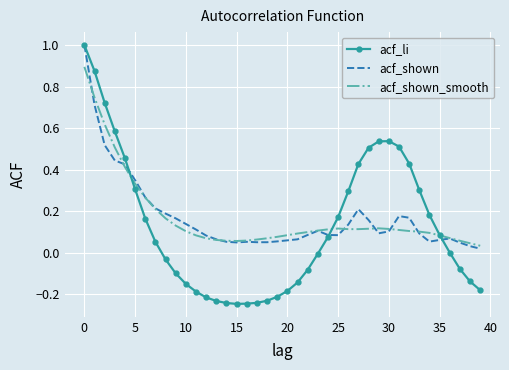

Which series has the largest range (max minus min)?

acf_li